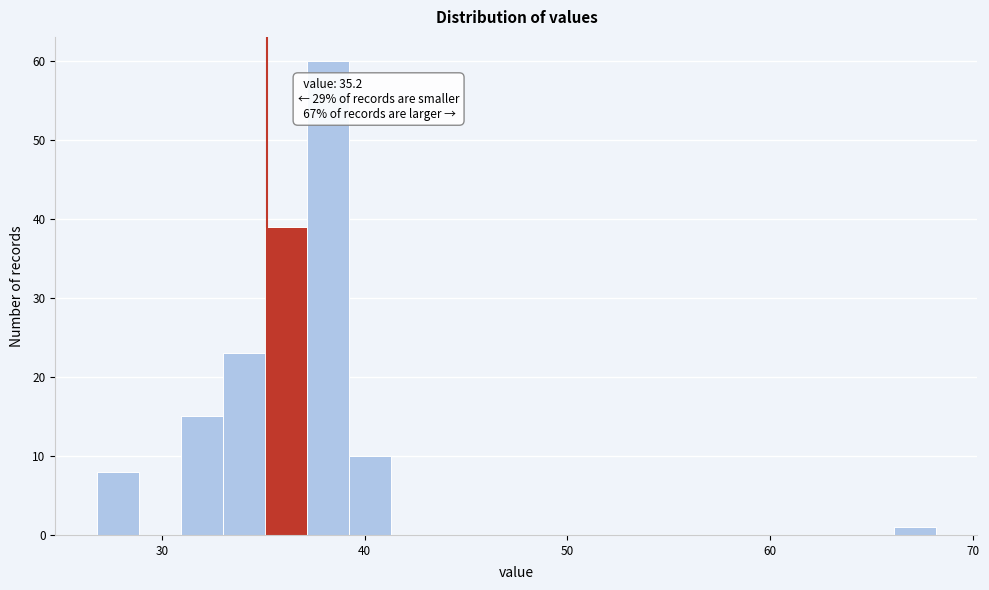

Read against the x-axis, roughly where is the centre of the tallest bar?

38